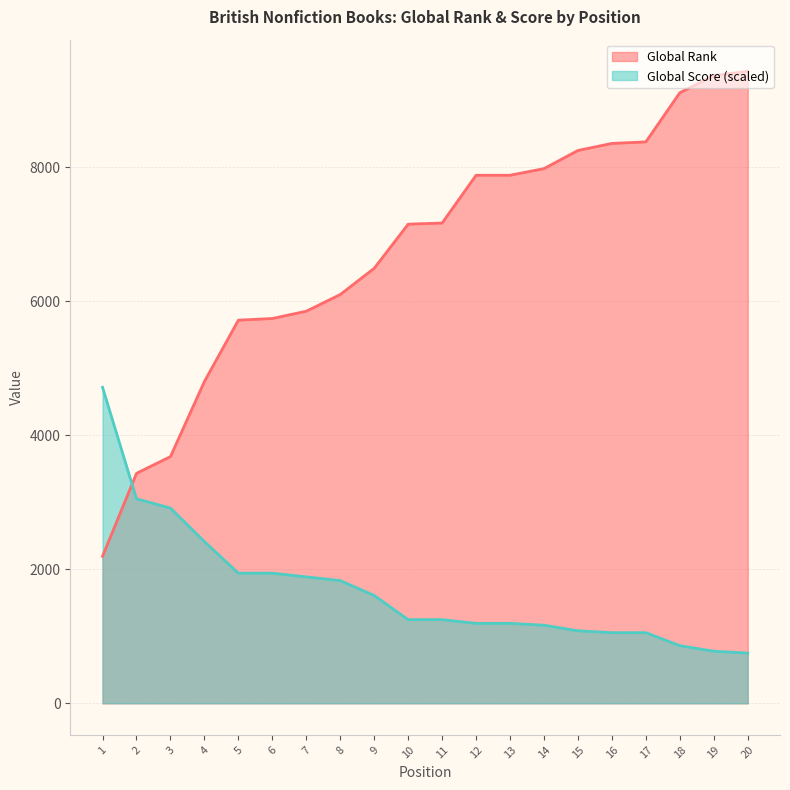

What is the value of the Global Rank point at the 7th from the left?

5852.0